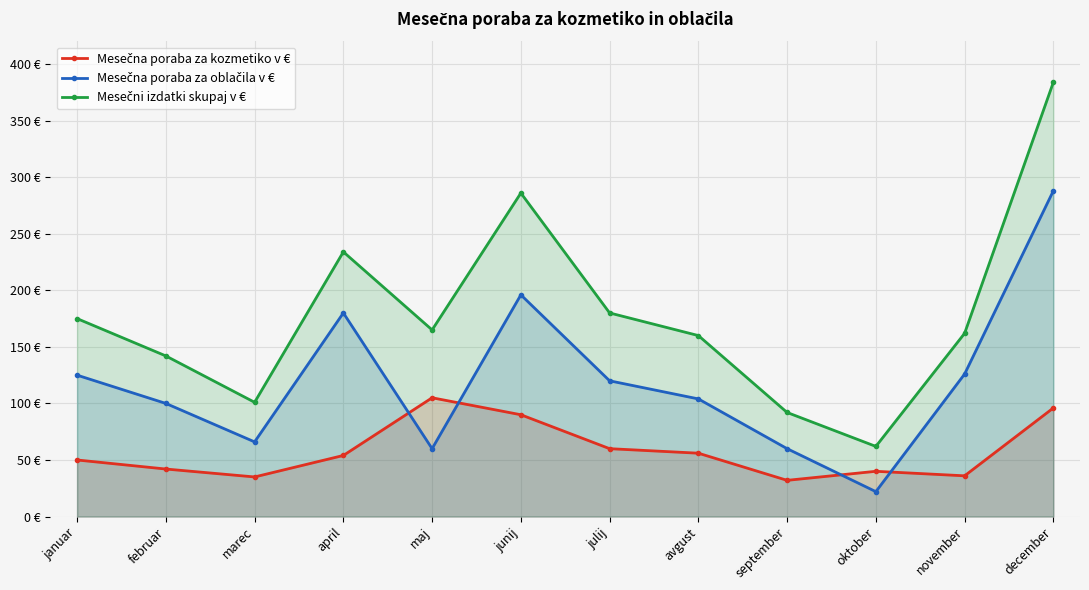

Which series has the largest total across all categories?

Mesečni izdatki skupaj v €